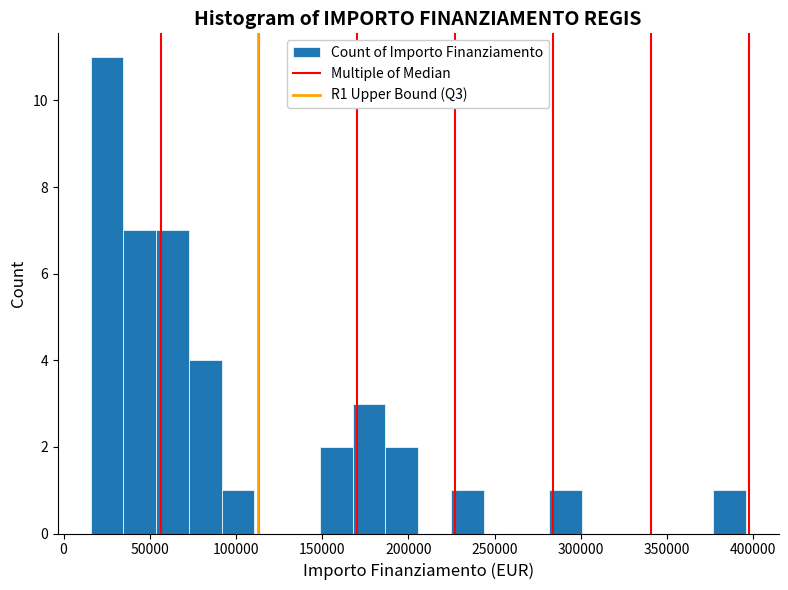

Read against the x-axis, roughly where is the centre of the tallest bar?

25000